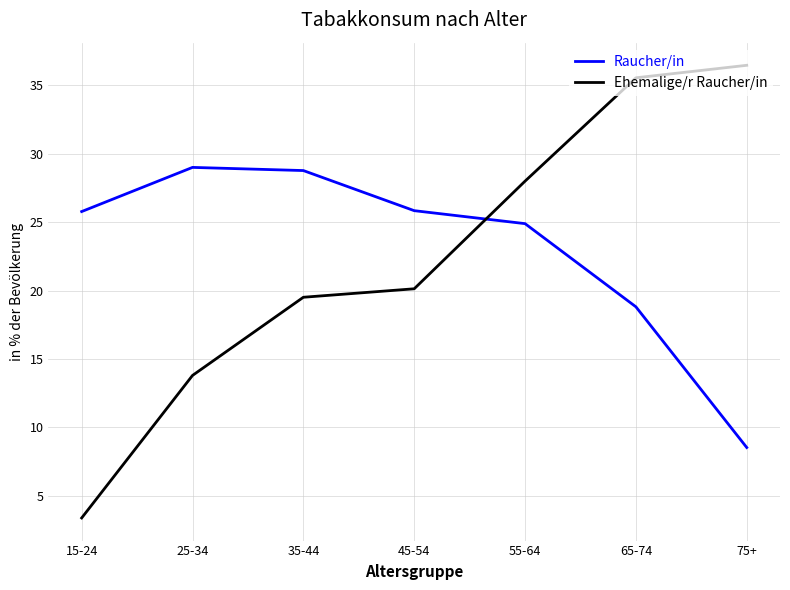

Which series has the largest range (max minus min)?

Ehemalige/r Raucher/in